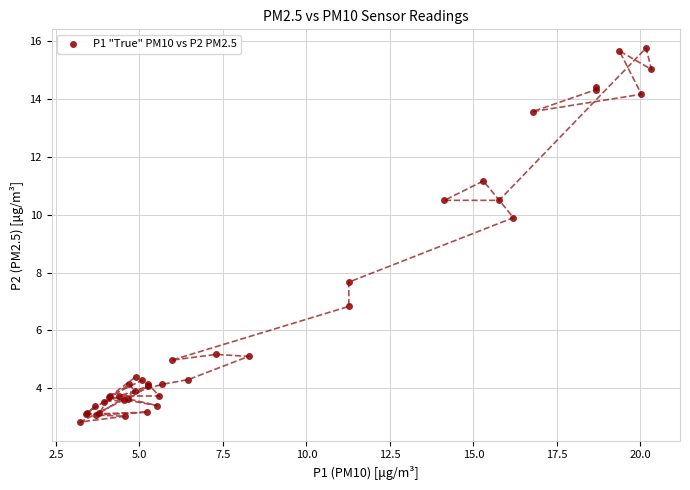

What Y value in the scatter plot is closest to 9?

9.9